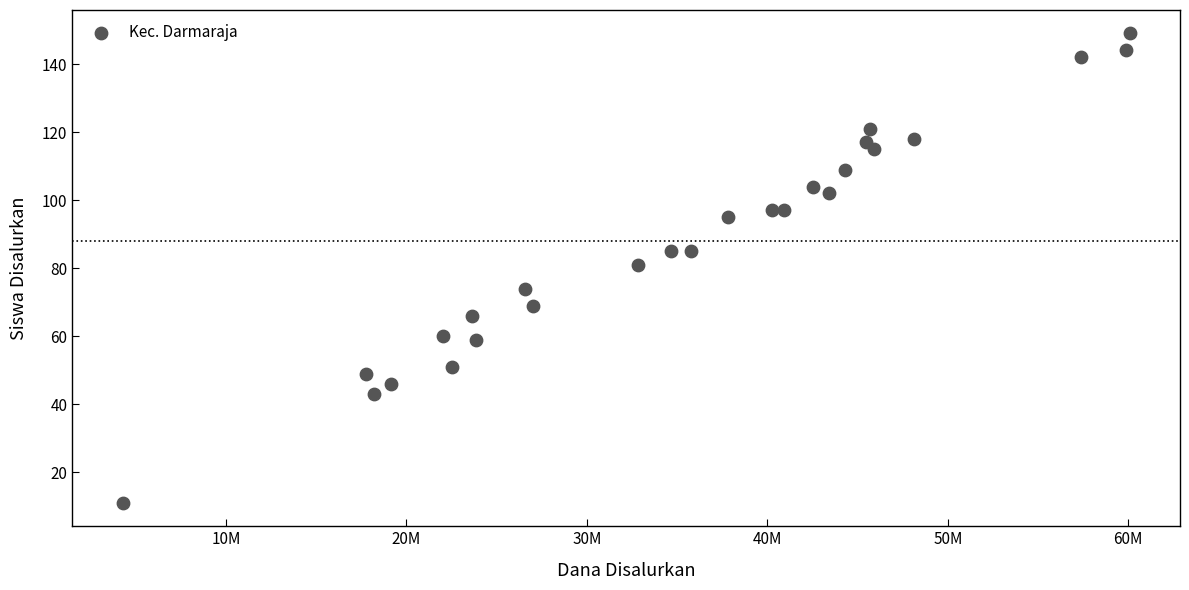

How many data points are displayed?

26